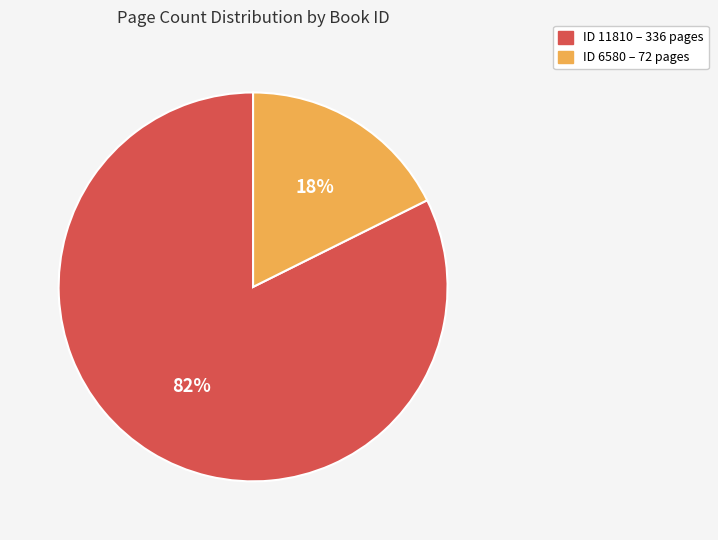

To the nearest percent, what is the average slice percentage?

50%